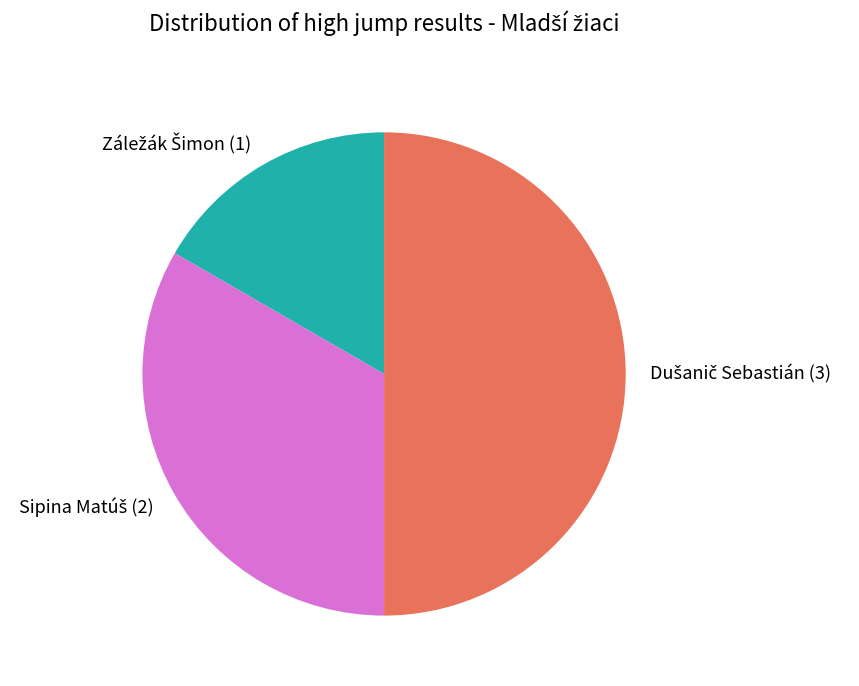

What is the smallest slice in the pie chart?

Záležák Šimon